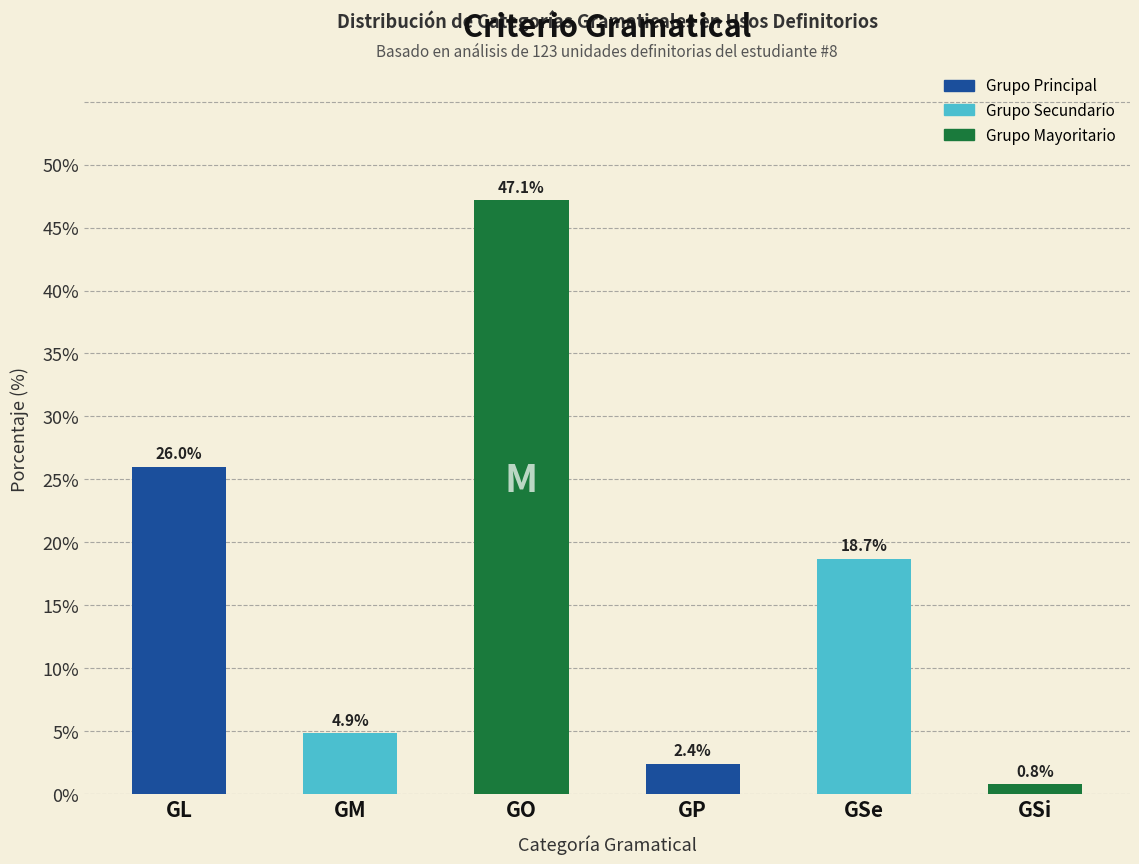

What is the difference between the maximum and minimum values?

46.3